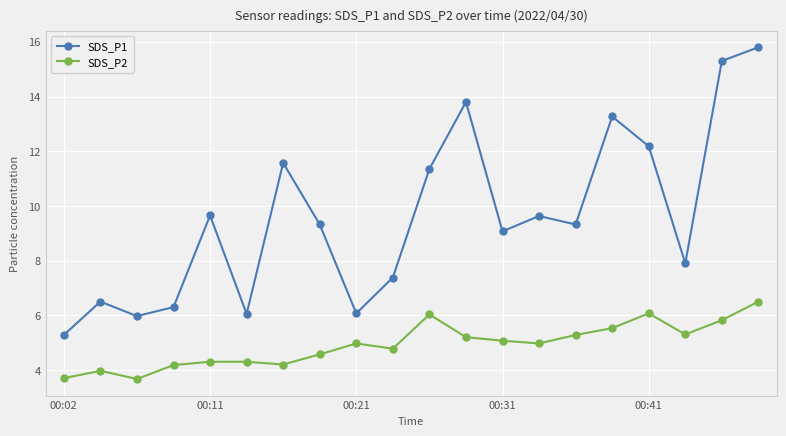

True or false: SDS_P2 has more than 1 points higher than both neighbors.

True